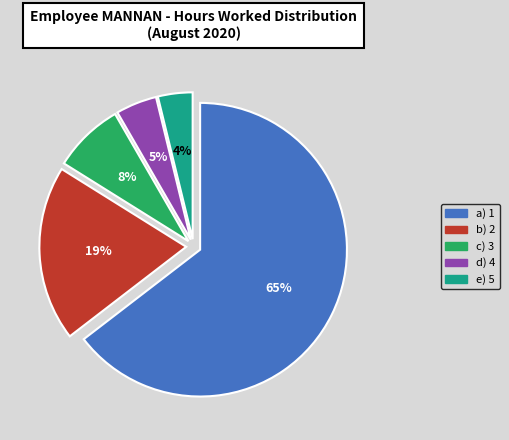

Which has a higher value, a) 1 or e) 5?

a) 1